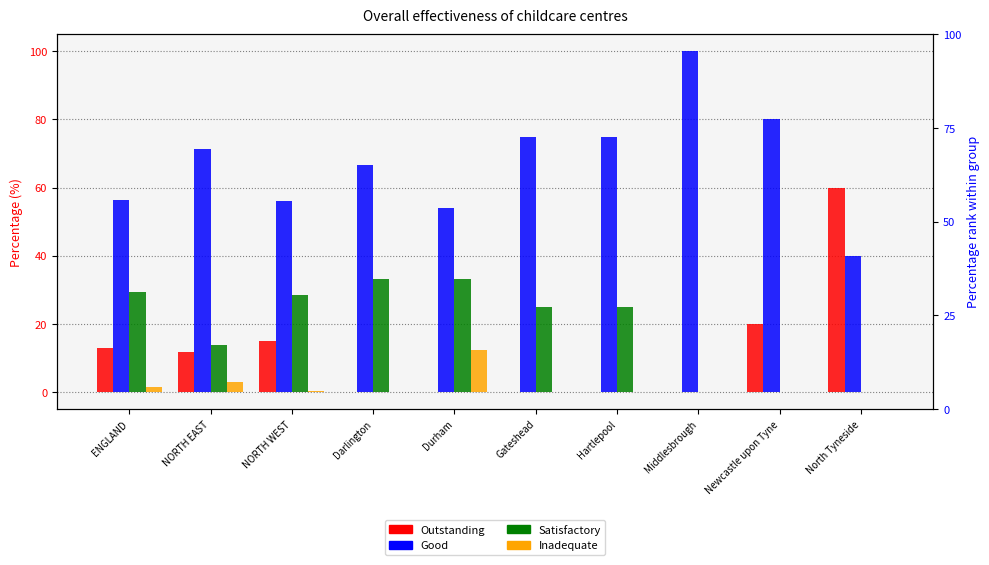

What is the difference between the highest and lowest values at Hartlepool?

75.0